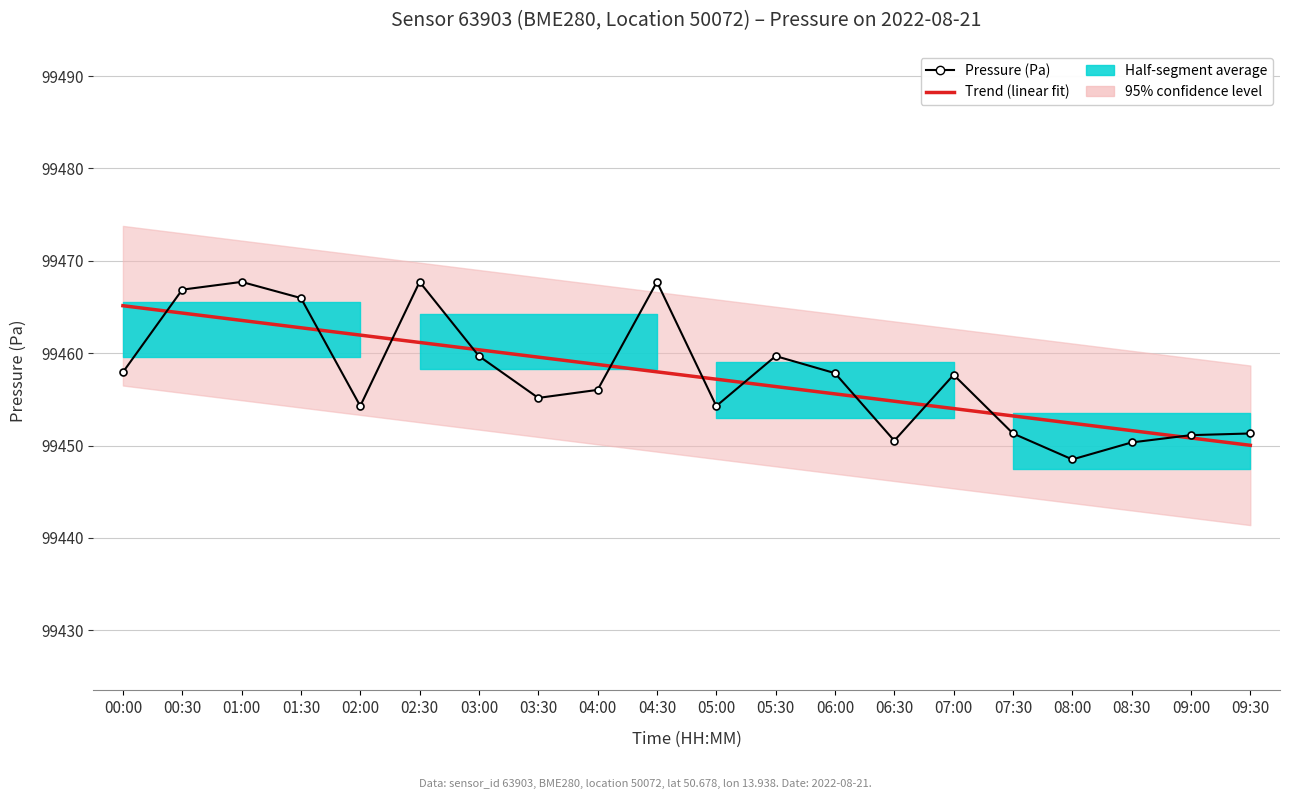

Between 05:00 and 00:00, which is larger?

00:00